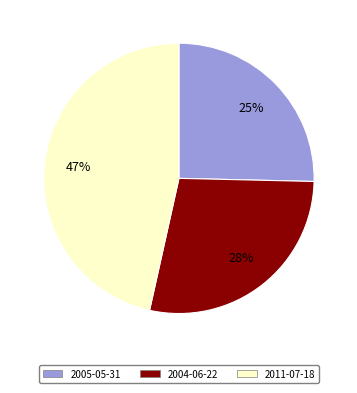

Does 2005-05-31 account for over 50% of the chart?

No